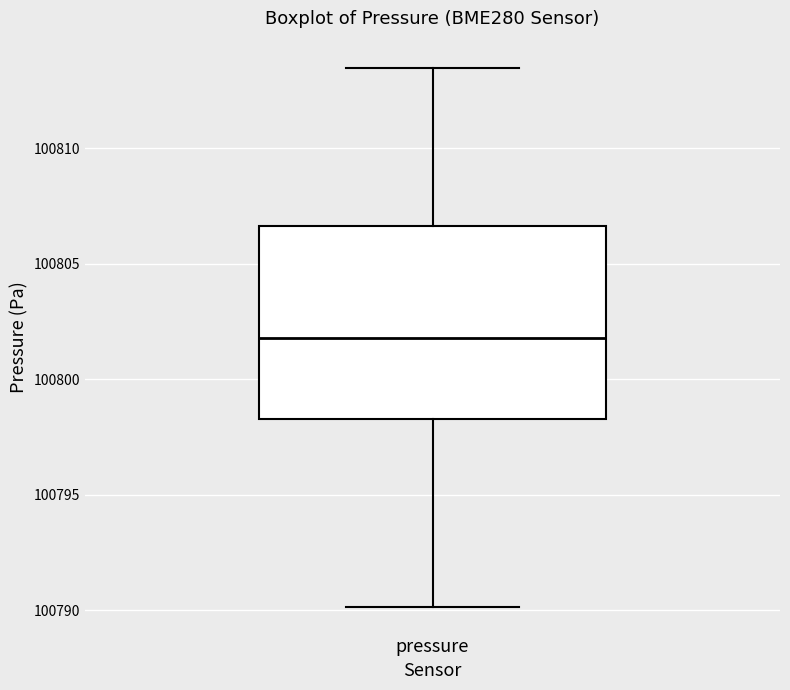

Read this box plot against the y-axis: the position of the median line, the range covered by the box, and the ends of both whiskers. The values are not printed on the chart, so give them approximately, as read against the axis.

median 100802.0, box 100798.5 to 100806.5, whiskers 100790.0 to 100813.5